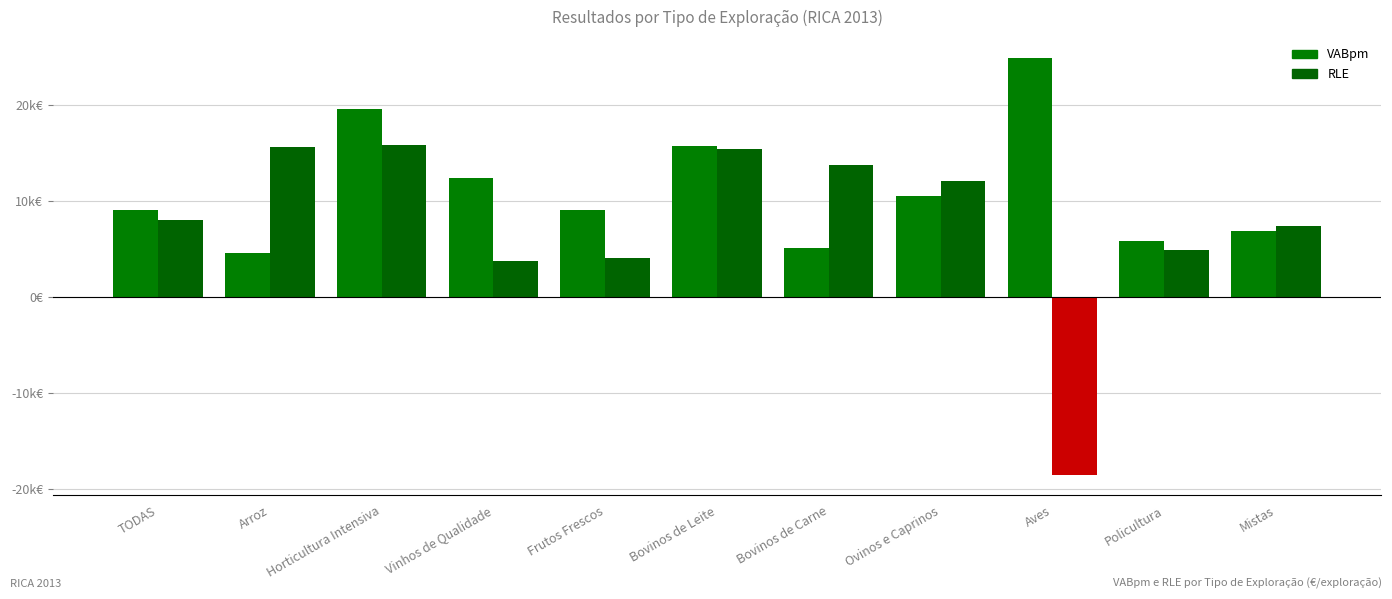

Where is RLE nearest to the value -1329?

Vinhos de Qualidade